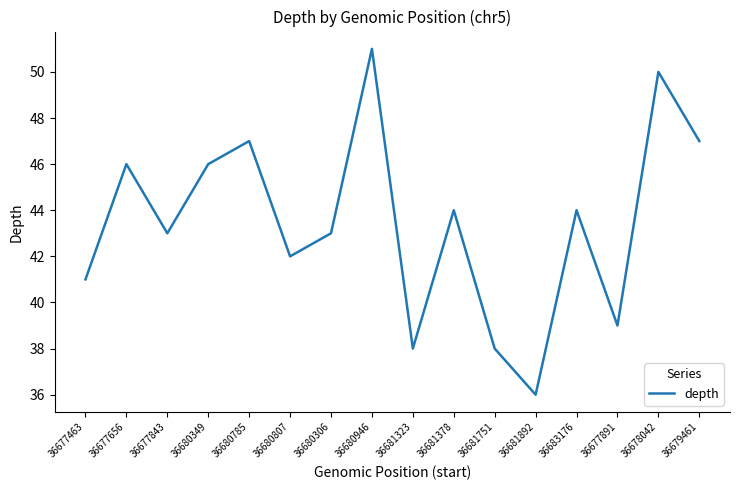

Which label corresponds to the largest value in the chart?

36680946